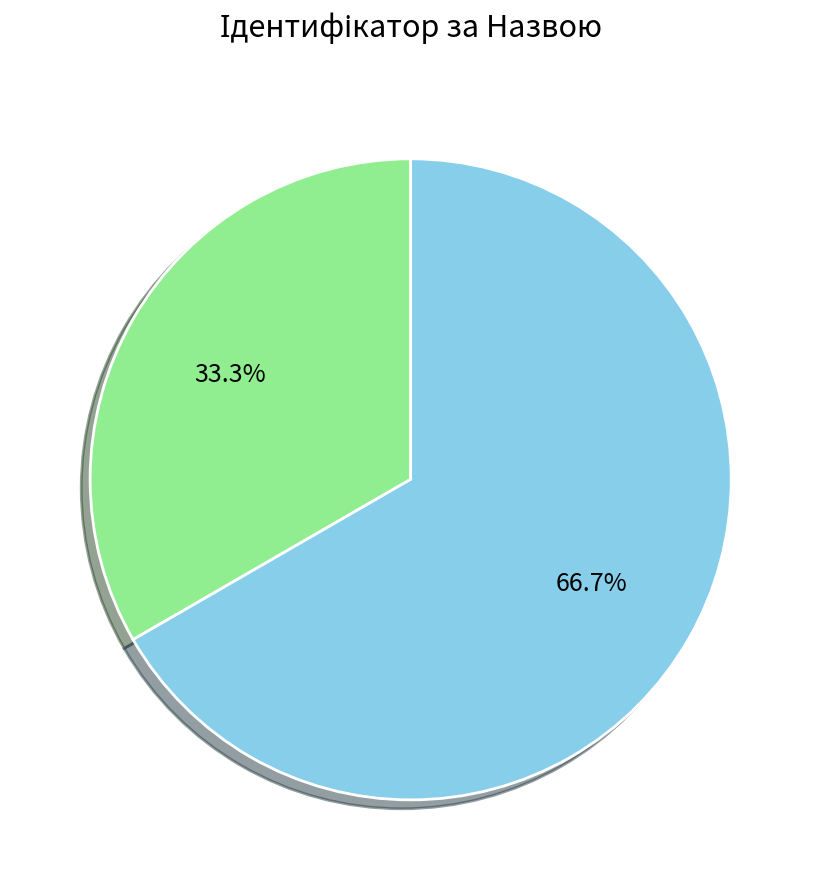

Is there any slice that represents more than half of the pie?

Yes